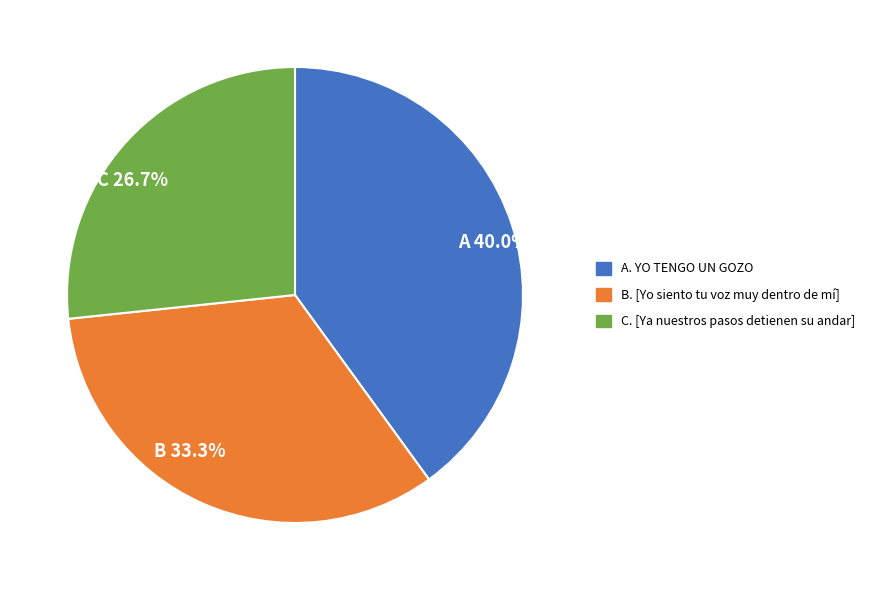

What is the total percentage of C 26.7% and A 40.0%?

66.7%